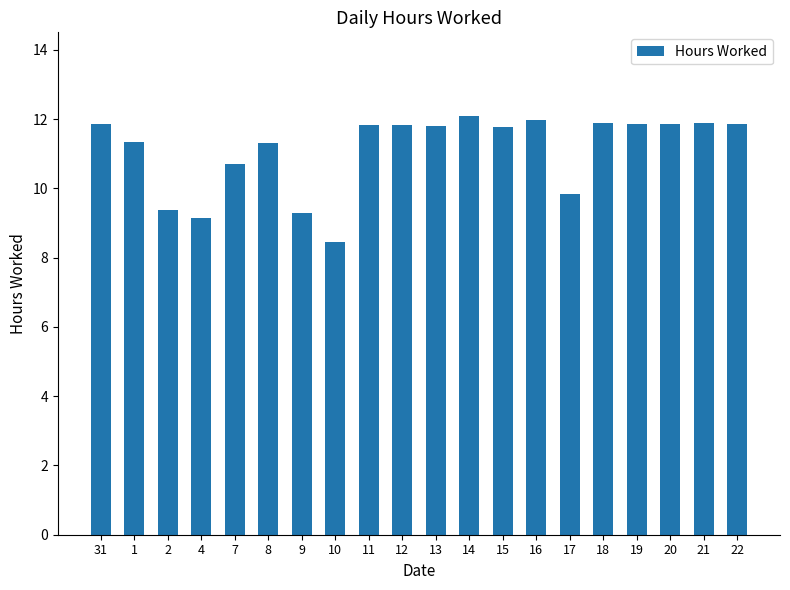

What is the maximum value shown in the chart?

12.1